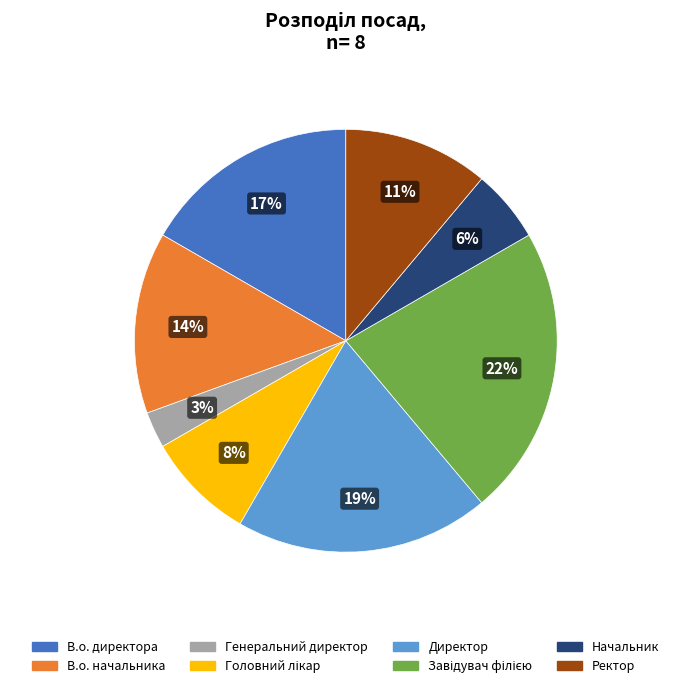

Does В.о. начальника represent more than half of the total?

No